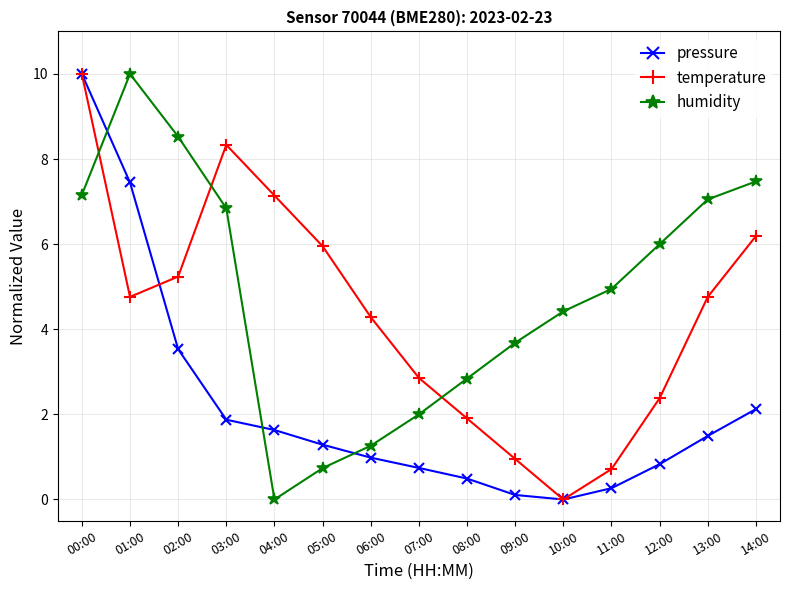

At how many categories does at least one series exceed 5?

9